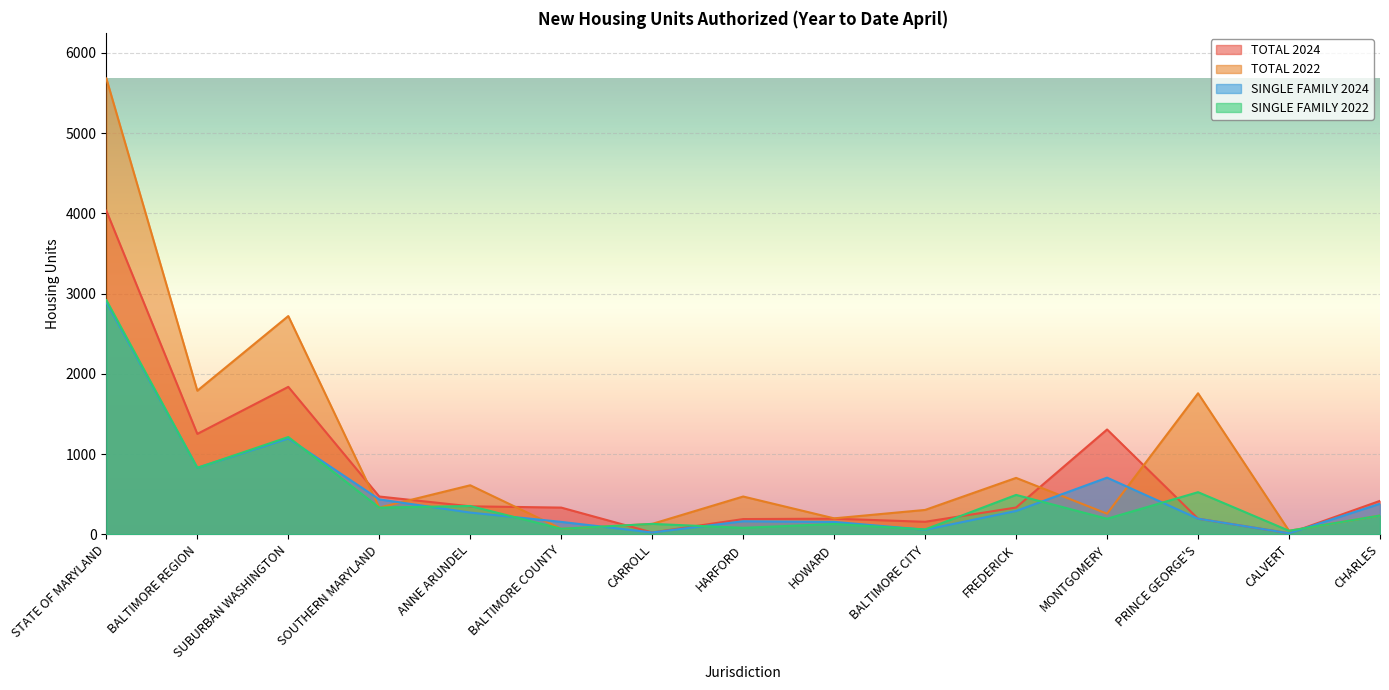

What is the difference between the maximum and minimum values in the TOTAL 2022 series?

5635